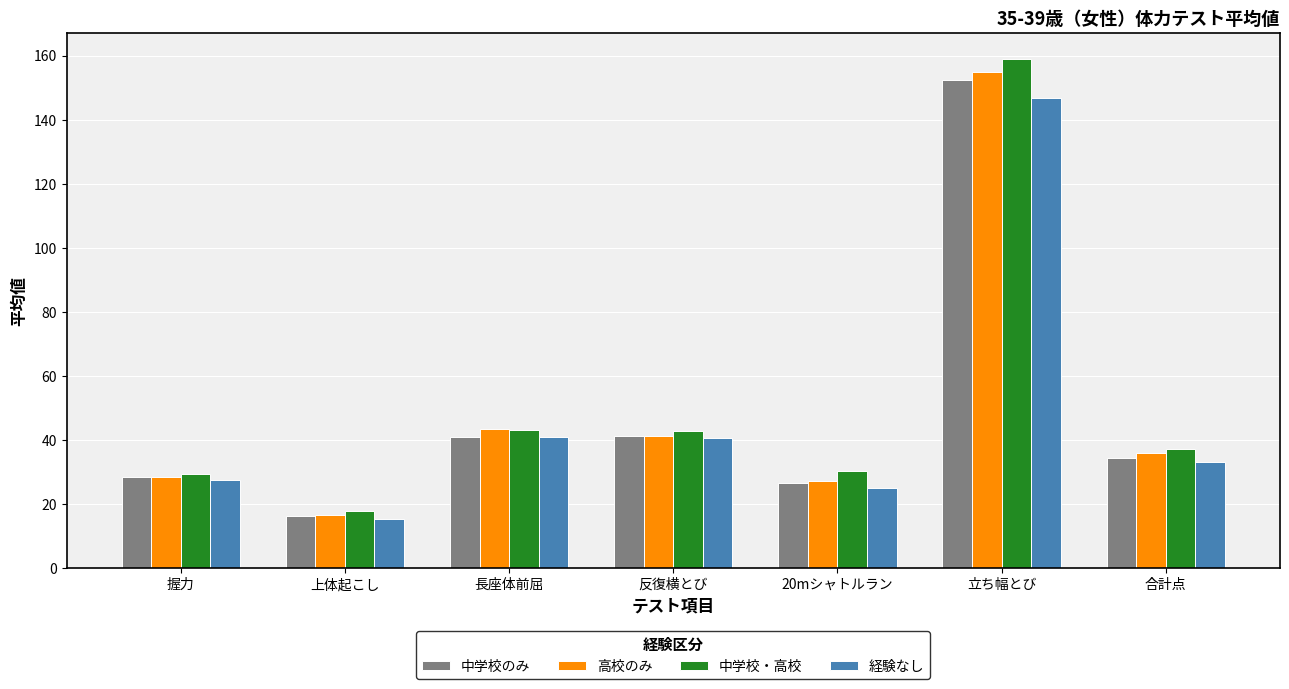

What is the sum of the 中学校・高校 values at 上体起こし and 合計点?

55.0